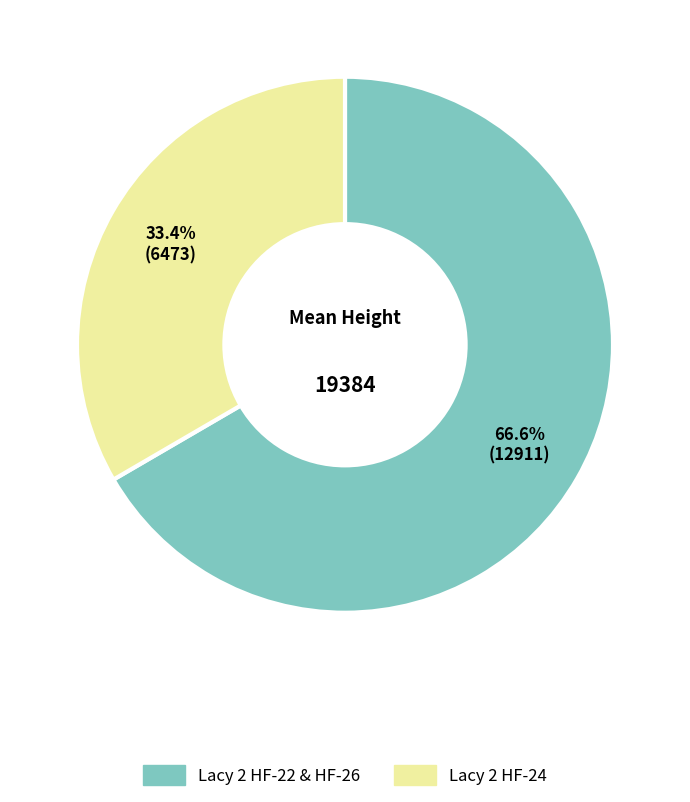

Is there any slice that represents more than half of the pie?

Yes